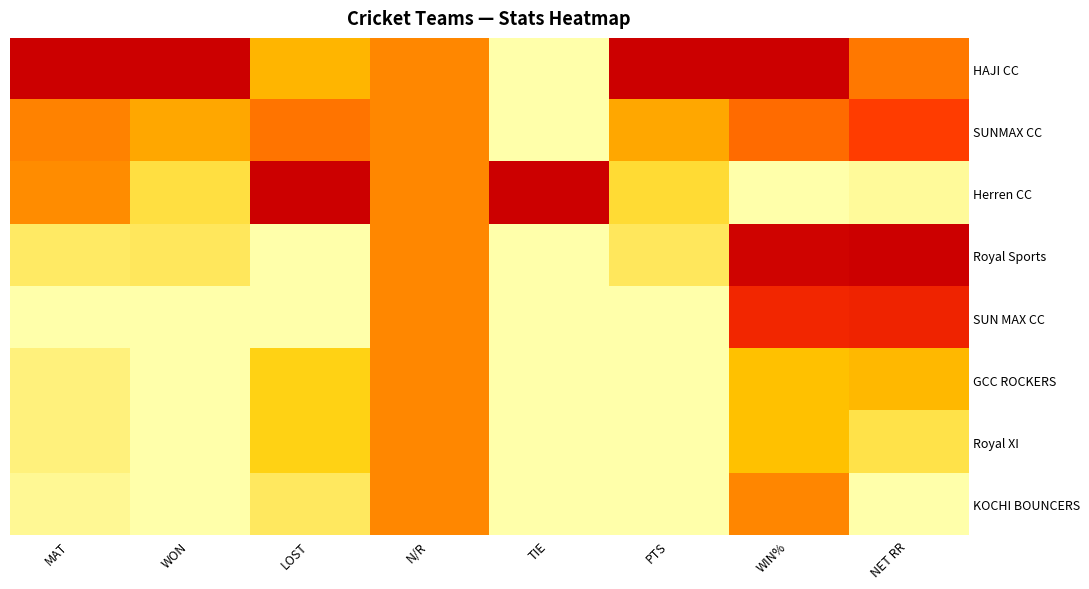

Which has a higher value, LOST or NET RR?

NET RR